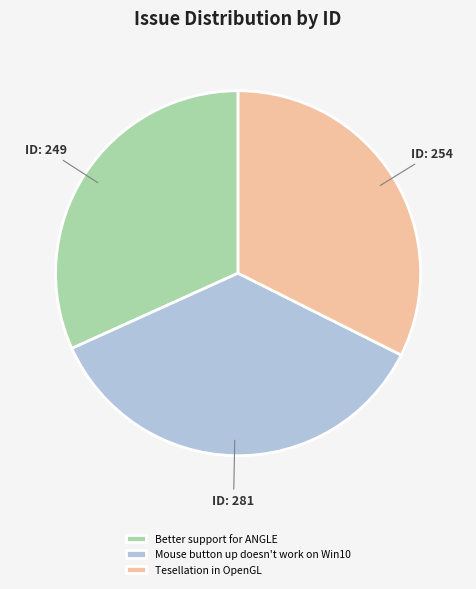

What is the largest slice in the pie chart?

Mouse button up doesn't work on Win10